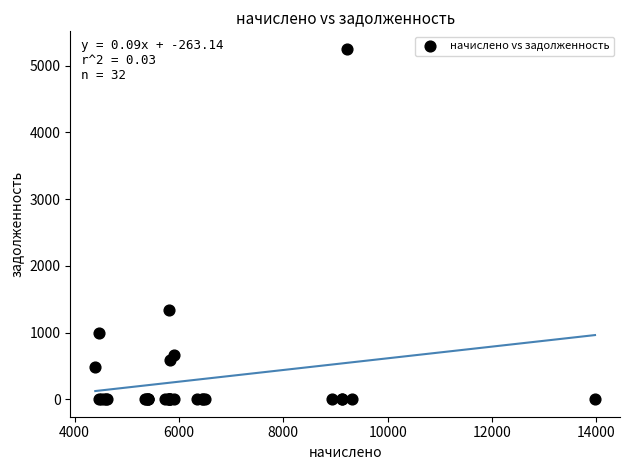

What Y value in the scatter plot is closest to 2626?

1332.8